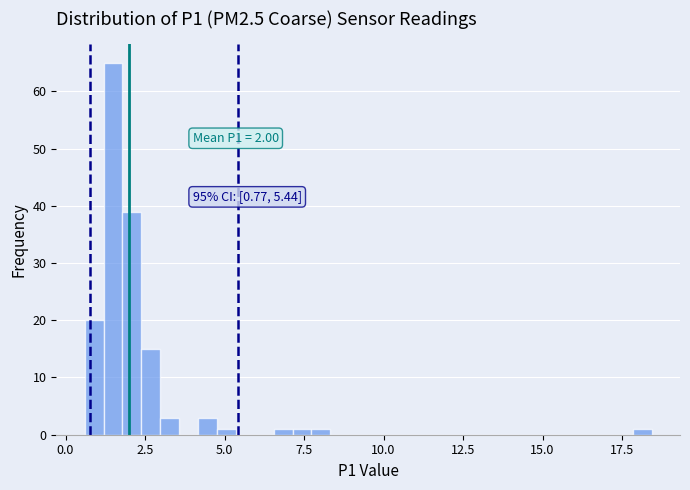

Read against the x-axis, roughly where is the centre of the tallest bar?

1.5